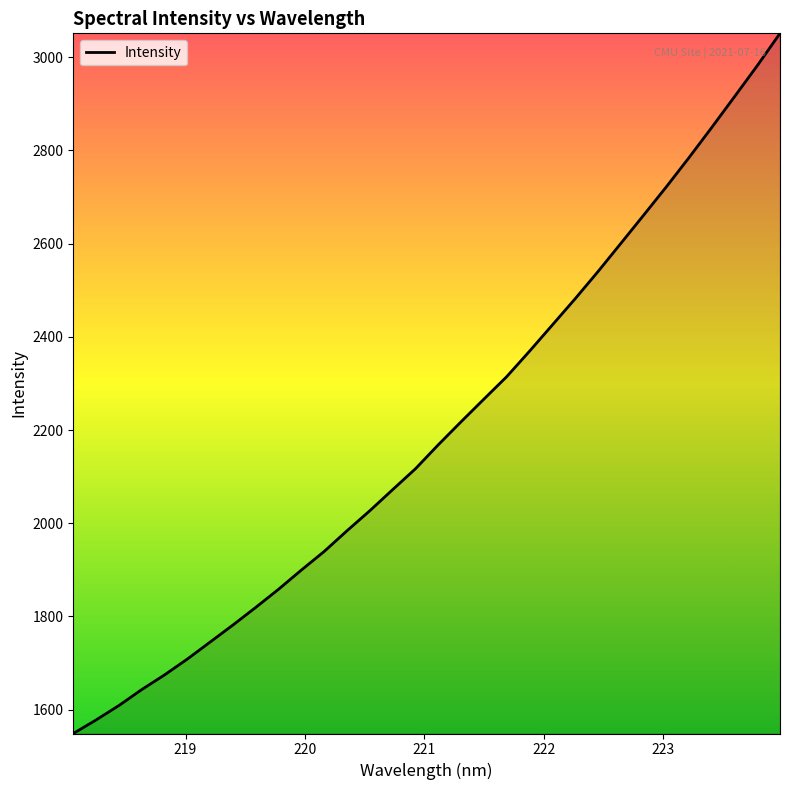

What is the maximum value shown in the chart?

3051.2